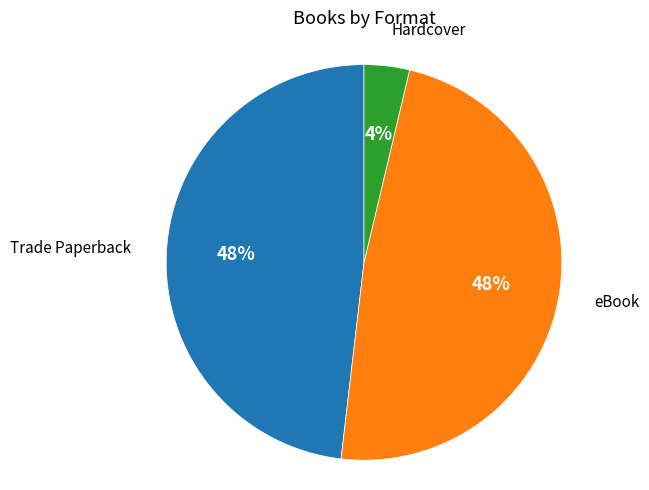

Is the sum of Trade Paperback and eBook greater than half?

Yes